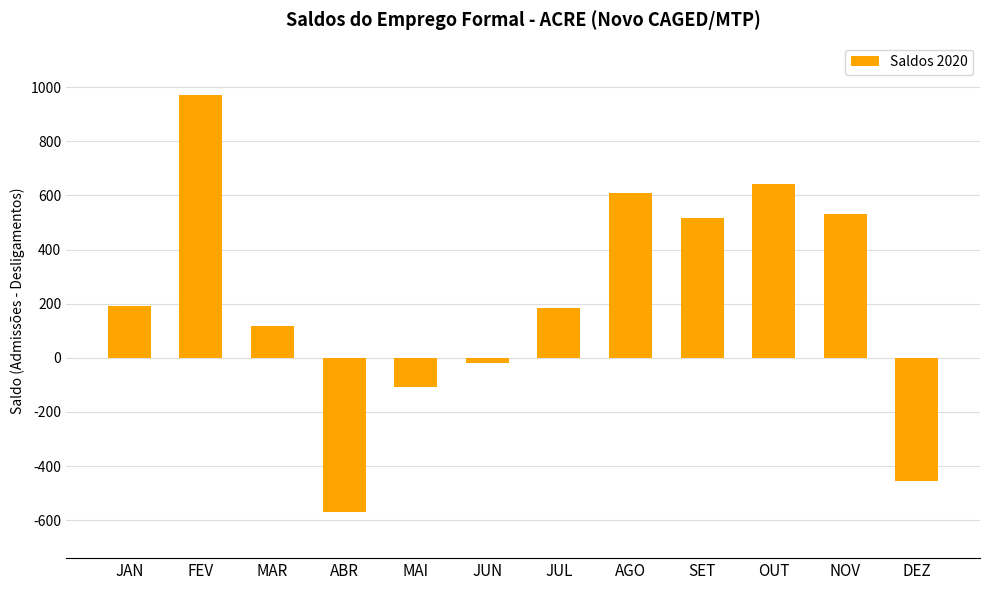

What is the approximate value at AGO?

610